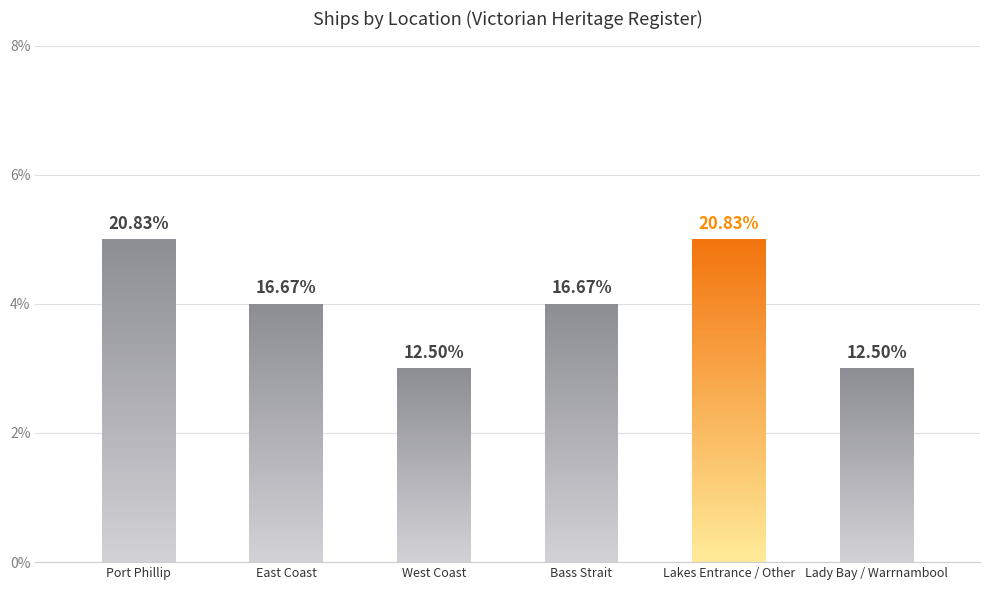

Does the chart contain any negative values?

No